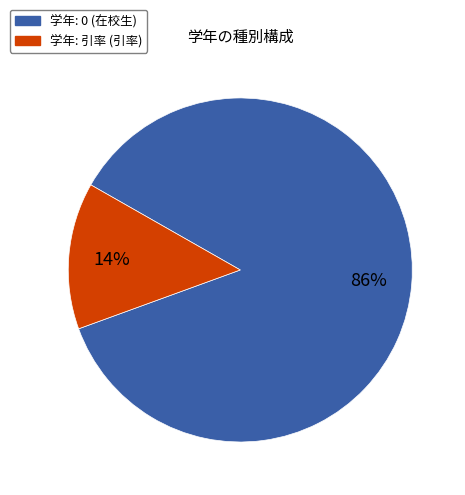

Is there a majority slice in this chart?

Yes